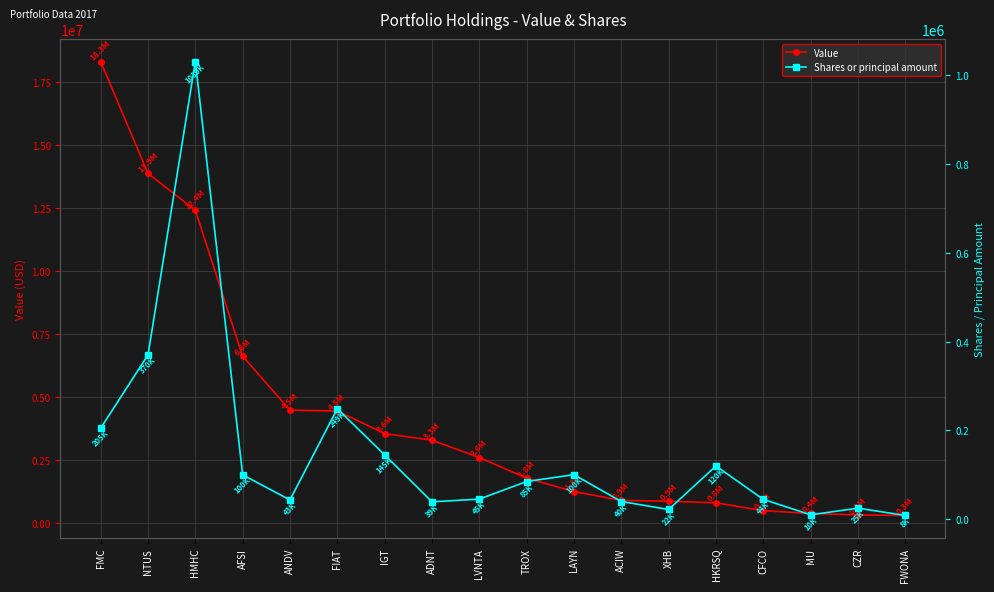

What is the spread (max minus min) of values at LAYN?

1159570